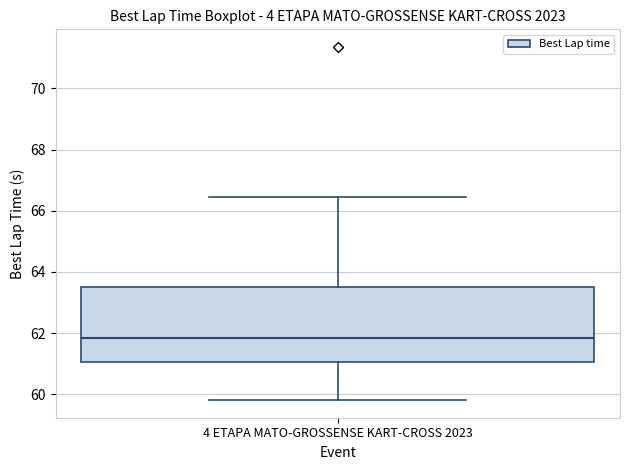

Where is the upper edge of the box for 4 ETAPA MATO-GROSSENSE KART-CROSS 2023 on the y-axis? The values are not printed on the chart, so give them approximately, as read against the axis.

63.4